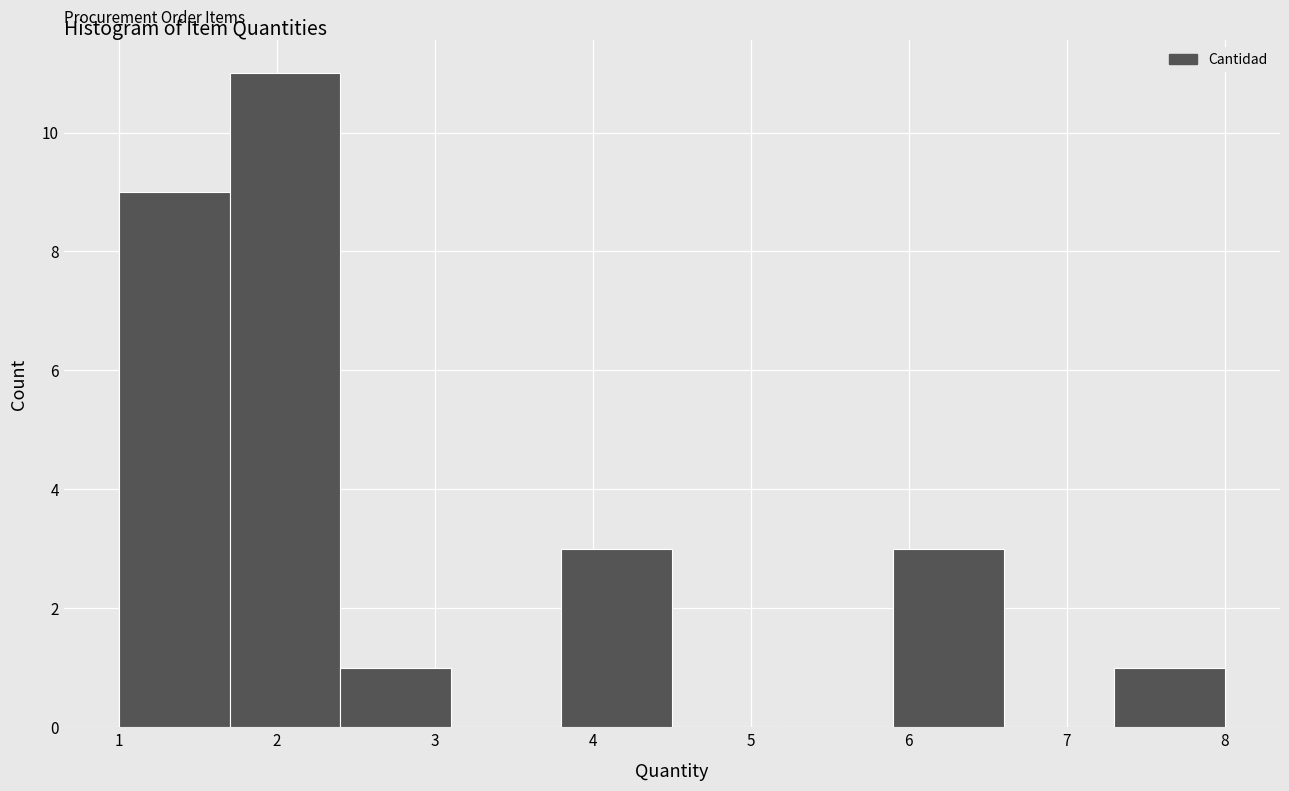

Reading left to right, list every bar in this chart as the range it spans on the x-axis followed by its height. The values are not printed on the chart, so give them approximately, as read against the axis.

1.0 to 1.7: 9
1.7 to 2.4: 11
2.4 to 3.1: 1
3.1 to 3.8: 0
3.8 to 4.5: 3
4.5 to 5.2: 0
5.2 to 5.9: 0
5.9 to 6.6: 3
6.6 to 7.3: 0
7.3 to 8.0: 1